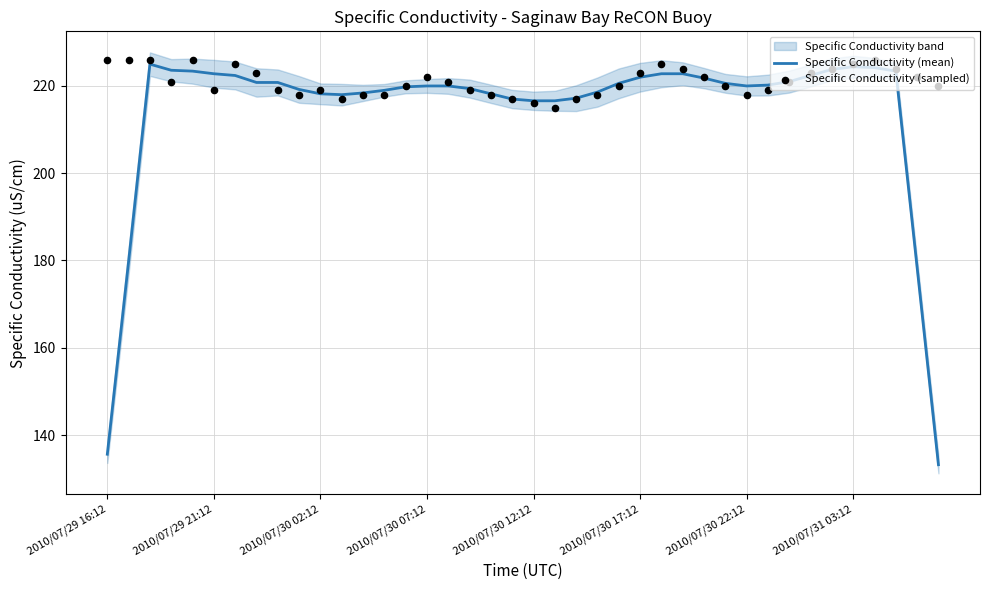

At how many categories does at least one series exceed 220?

25